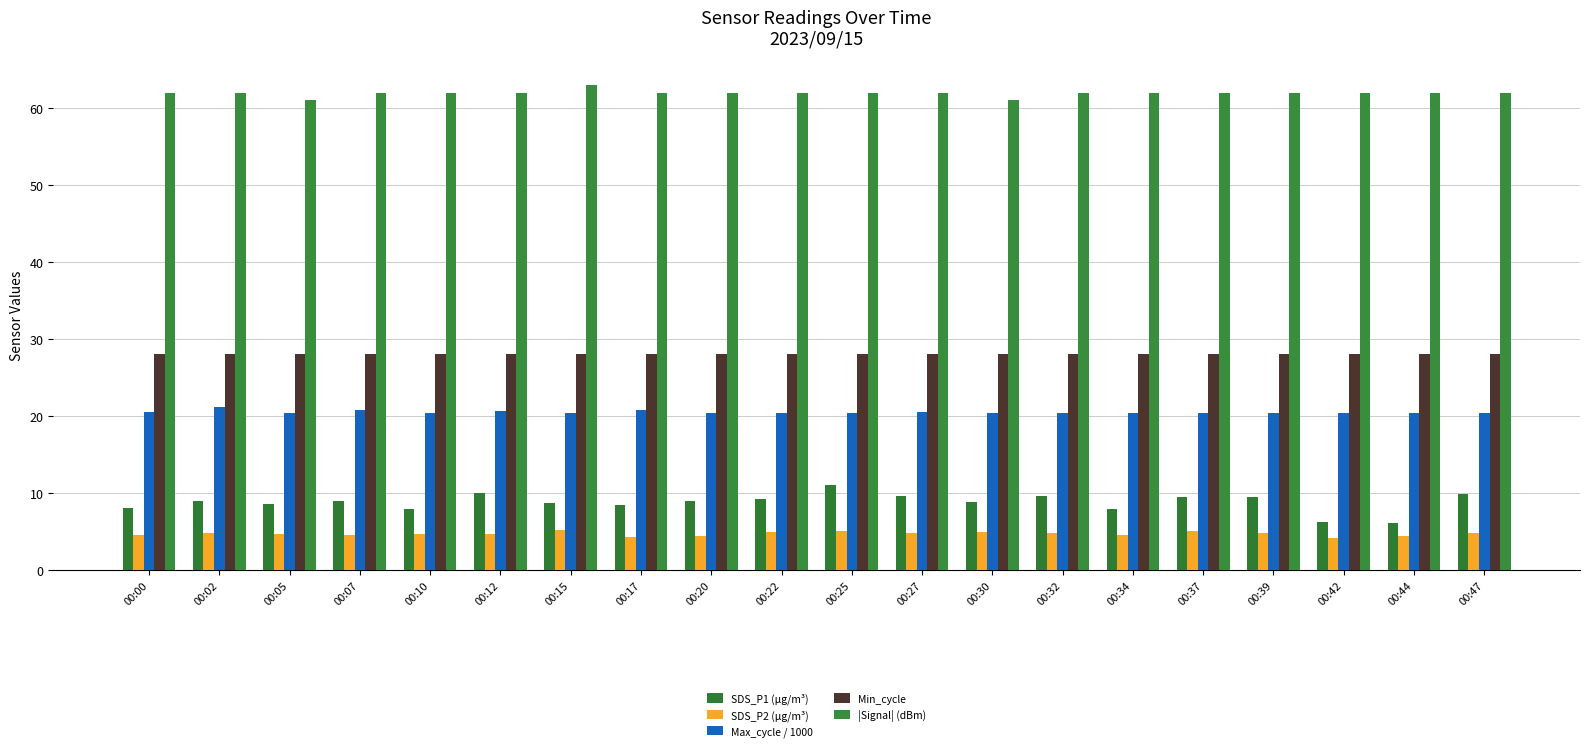

Are the bars horizontal?

No